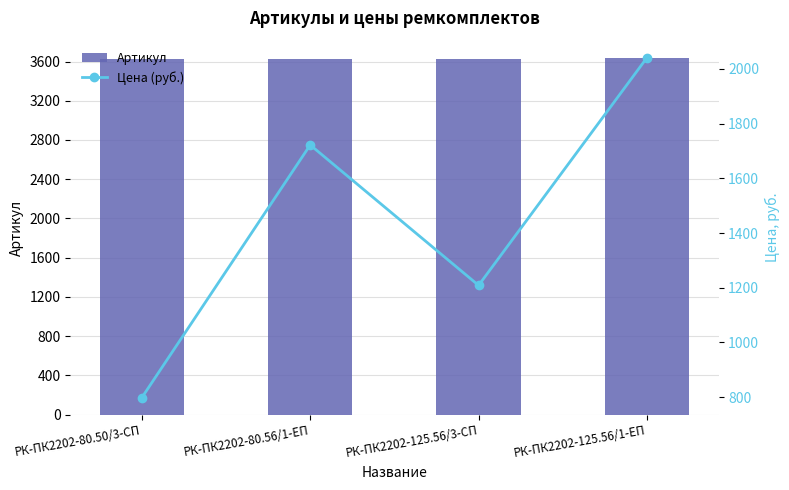

What is the value of the Артикул bar at the 2nd from the left?

3629